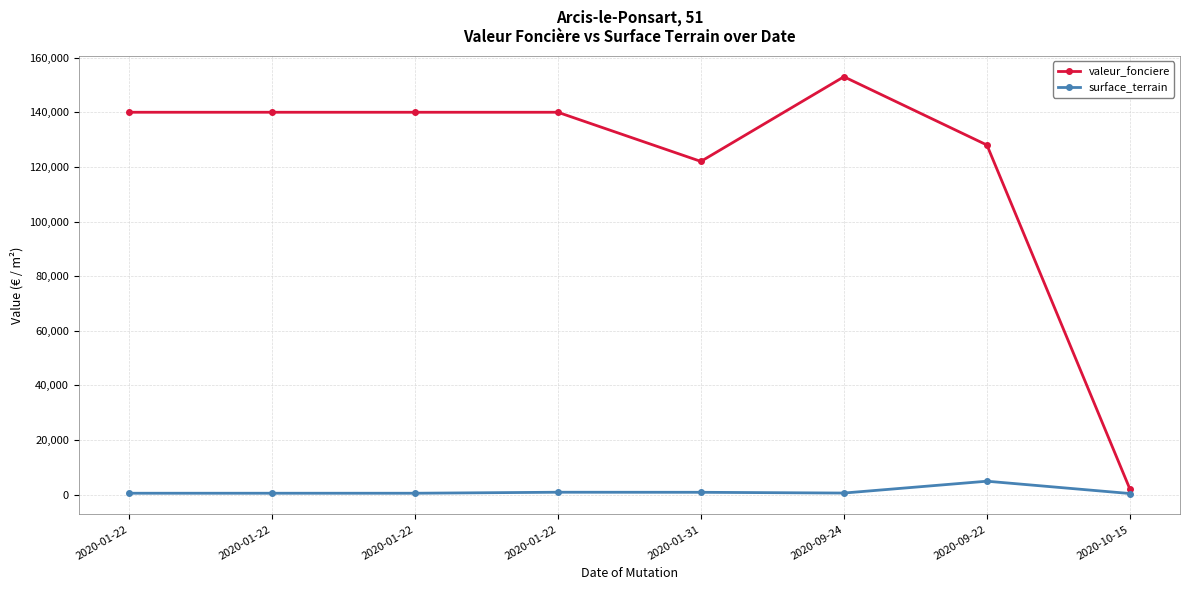

Which series changed the most between 2020-01-22 and 2020-01-22?

surface_terrain